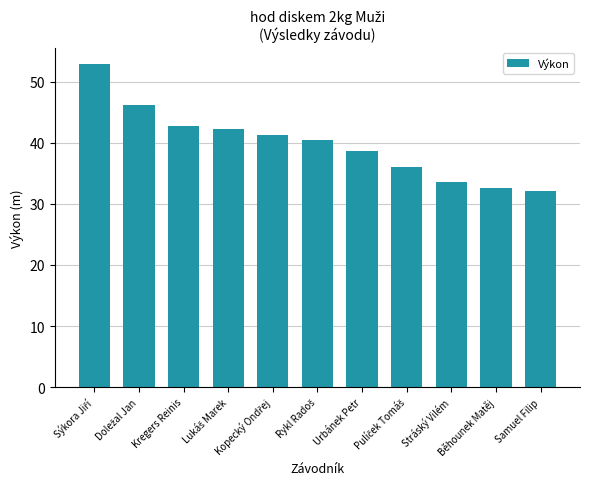

Does the chart contain stacked bars?

No